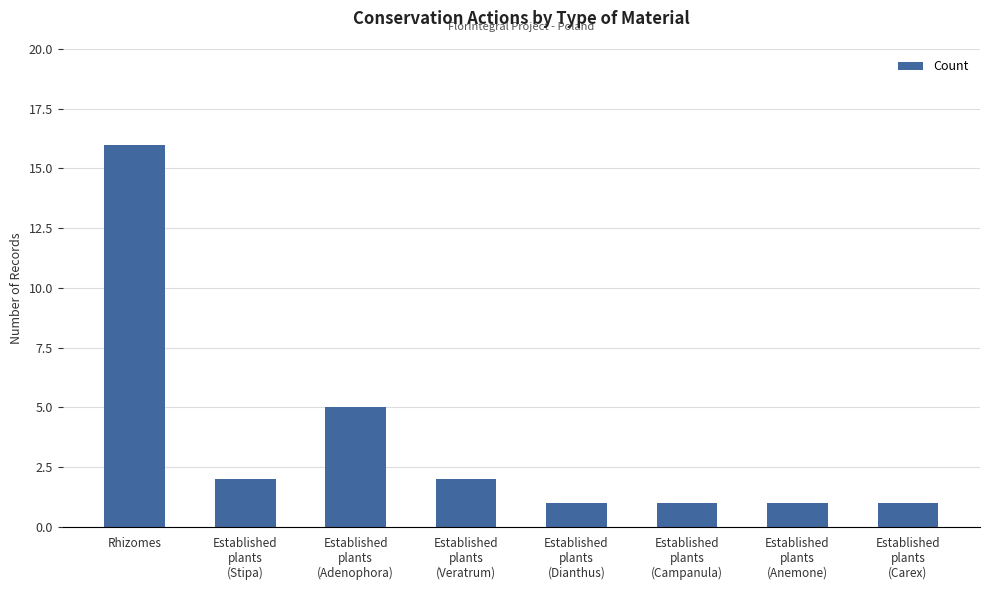

What is the smallest value displayed?

1